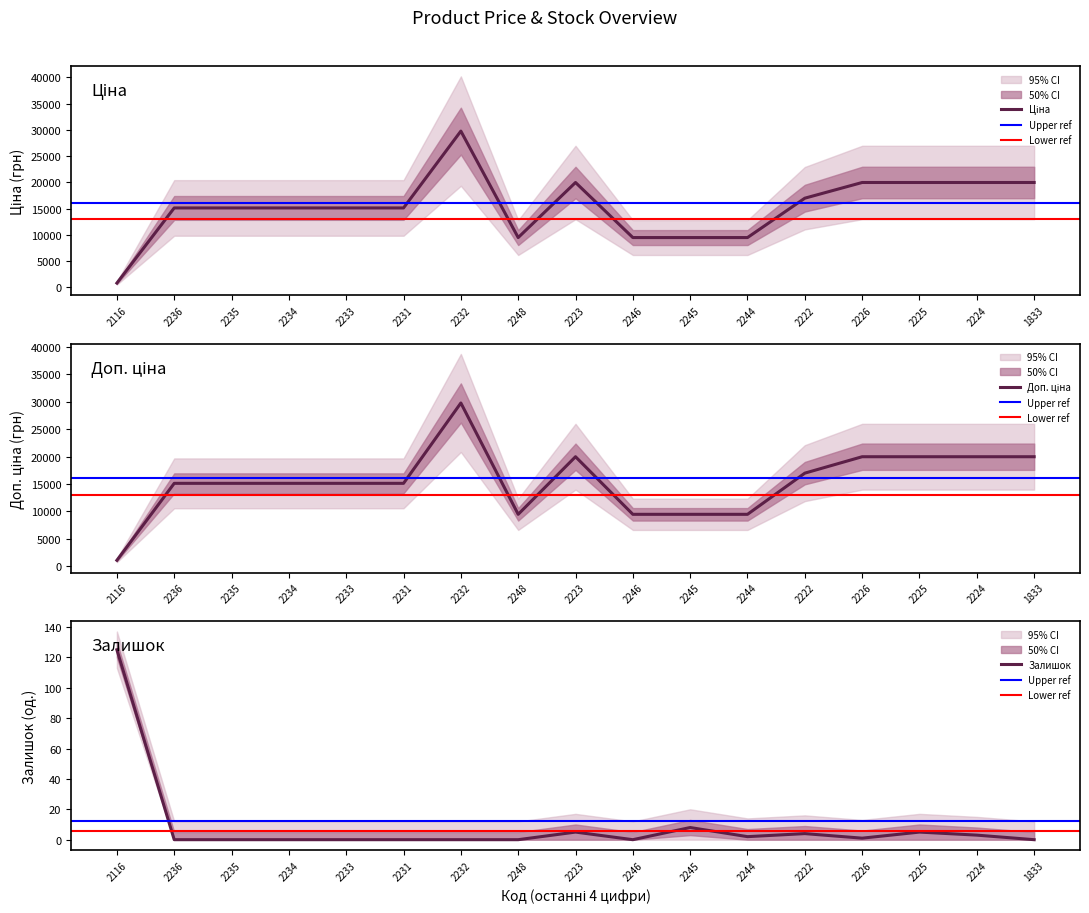

At how many categories does at least one series exceed 14578?

12